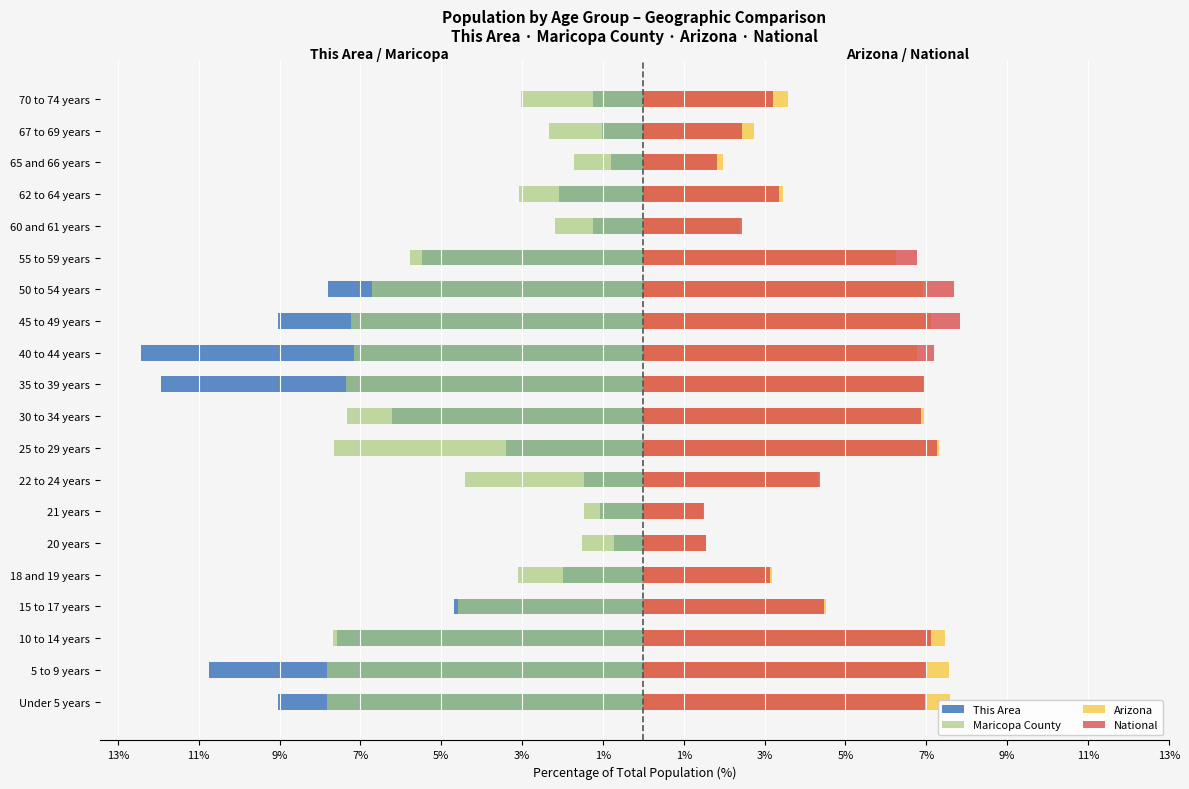

What is the value of the Maricopa County bar at the 3rd from the left?

-7.7